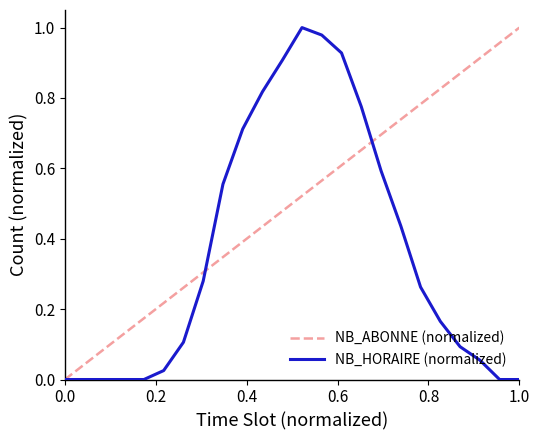

What is the average value of the NB_HORAIRE (normalized) series?

0.4